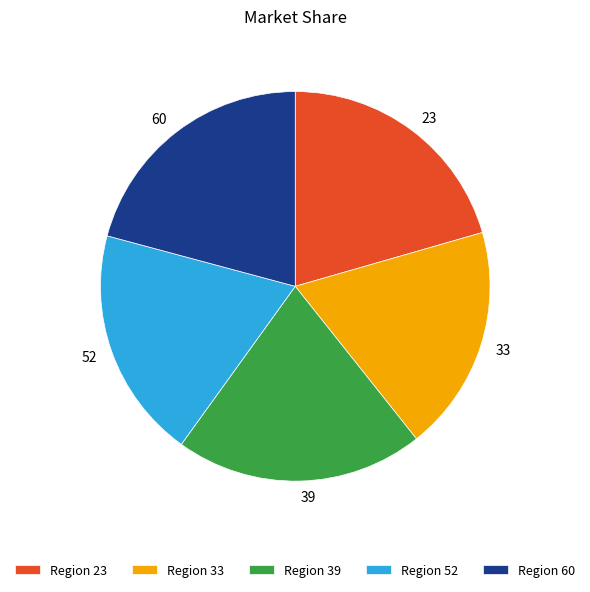

Which has a higher value, 39 or 52?

39